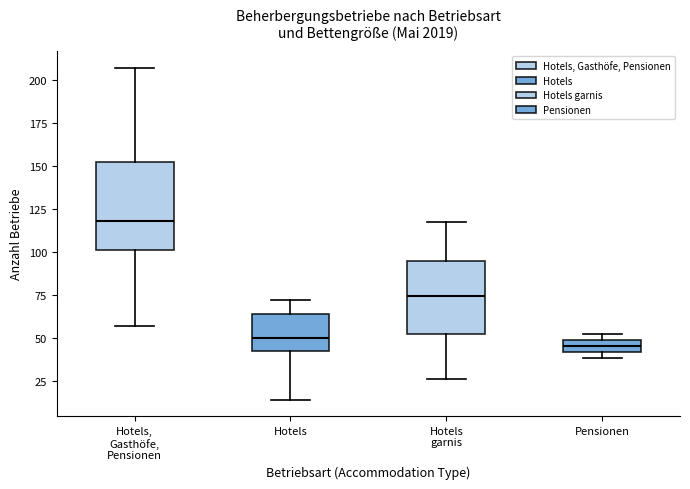

Comparing the boxes themselves (not the whiskers), which one is the tallest?

Hotels, Gasthöfe, Pensionen